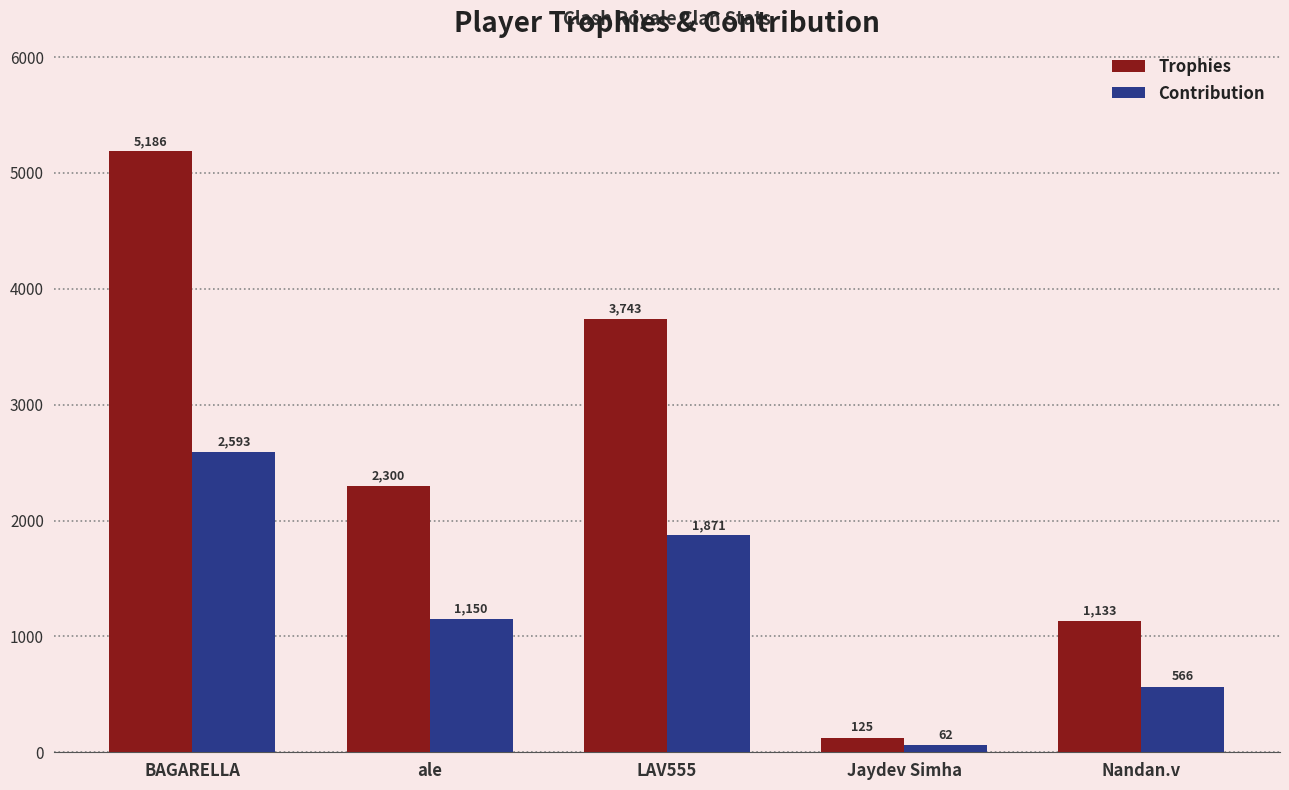

Is it true that Contribution equals 1150 at ale?

True